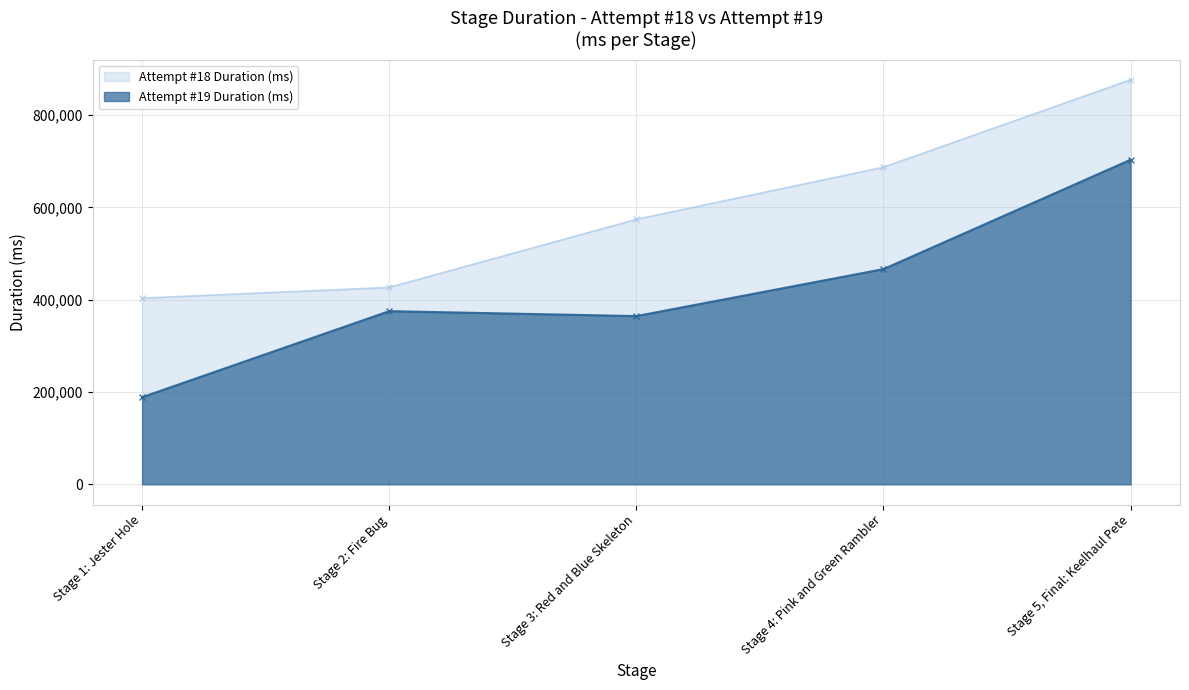

The Attempt #18 Duration (ms) series shows 426730 at Stage 2: Fire Bug. True or false?

True